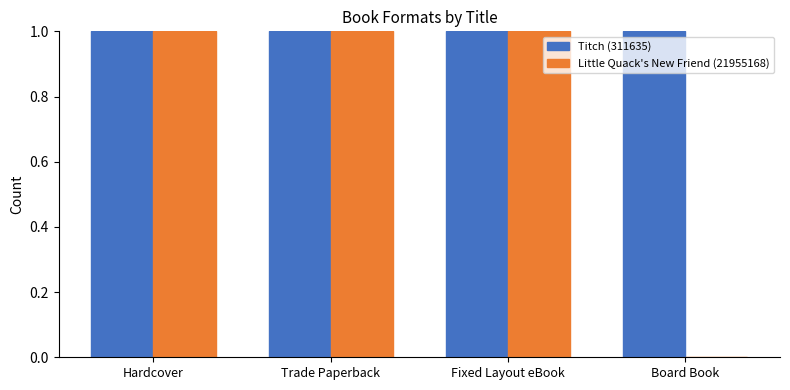

What is the sum of the Titch (311635) values at Trade Paperback and Board Book?

2